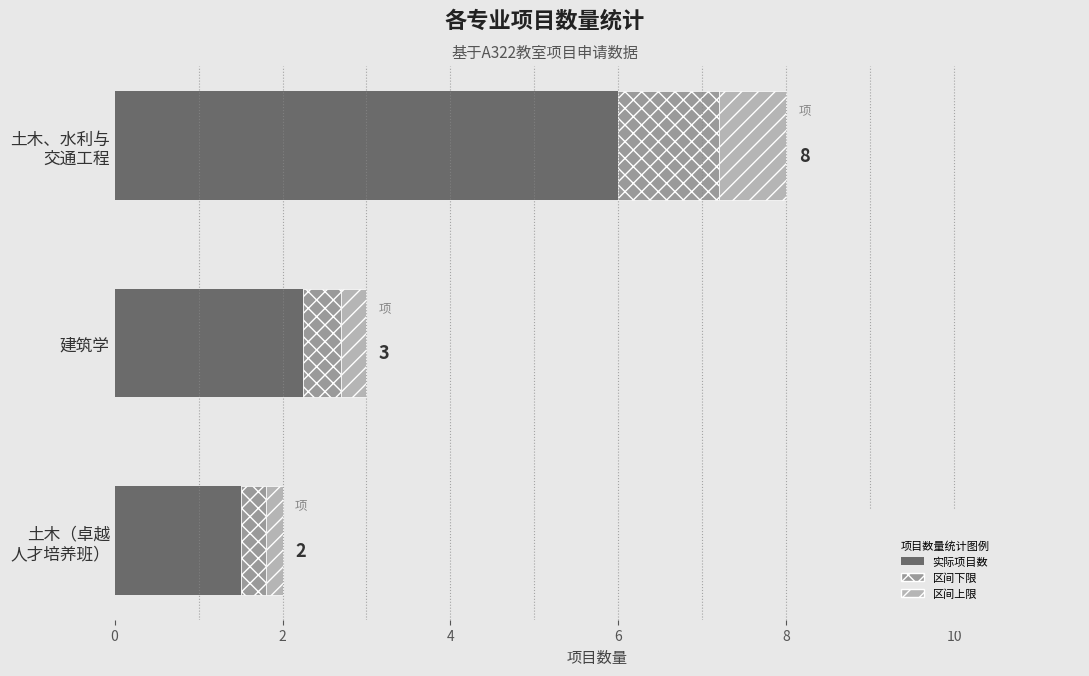

Count the number of categories in the chart.

3